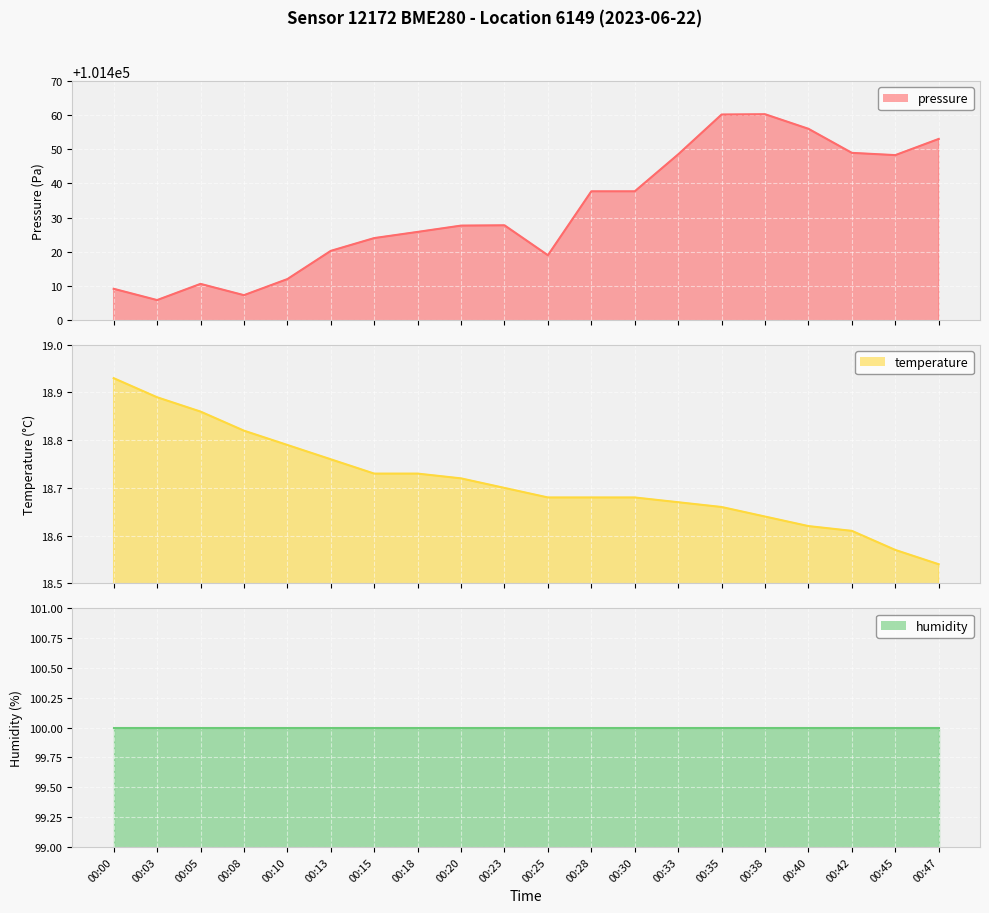

At which category is the sum across all series the highest?

00:38